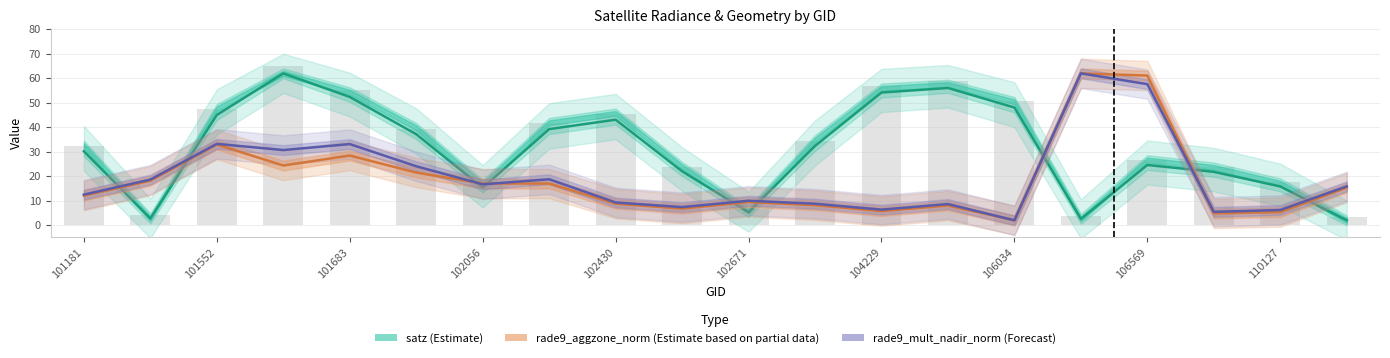

At how many categories does at least one series exceed 9?

20